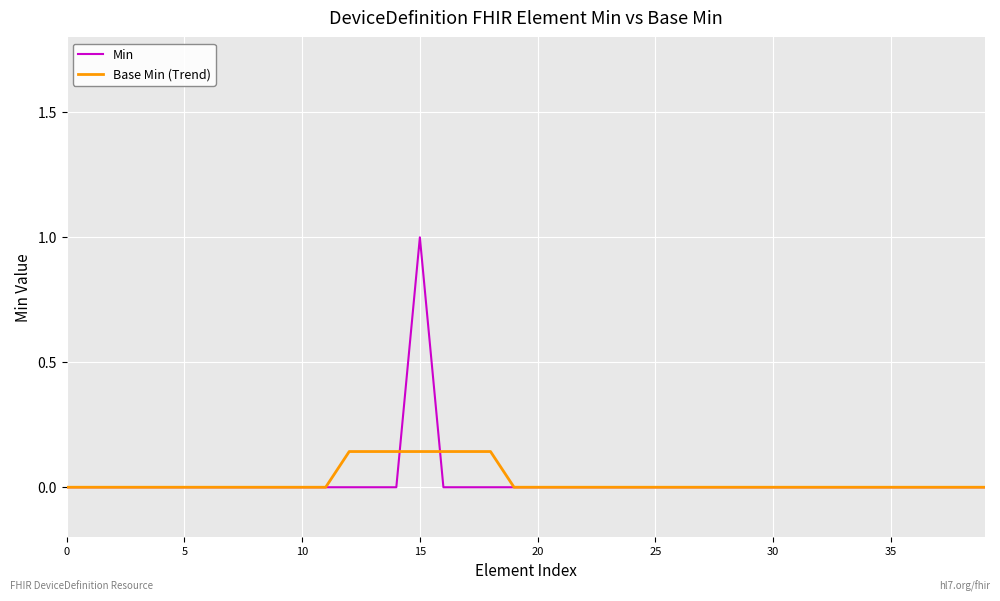

What is the highest value of the Min series?

1.0